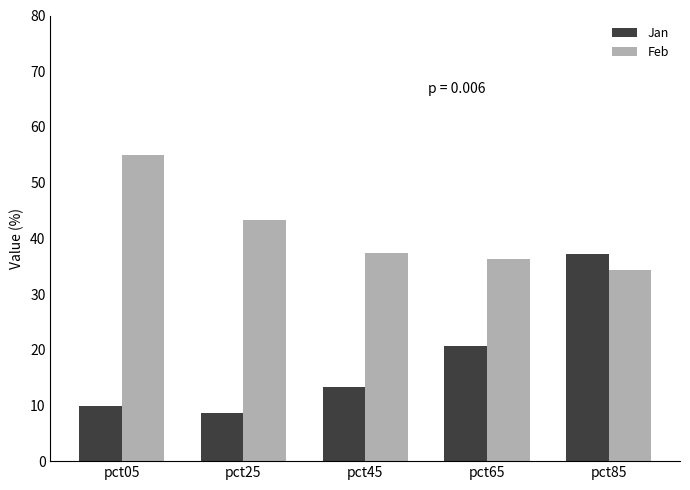

Which category has the lowest value across all series?

pct25